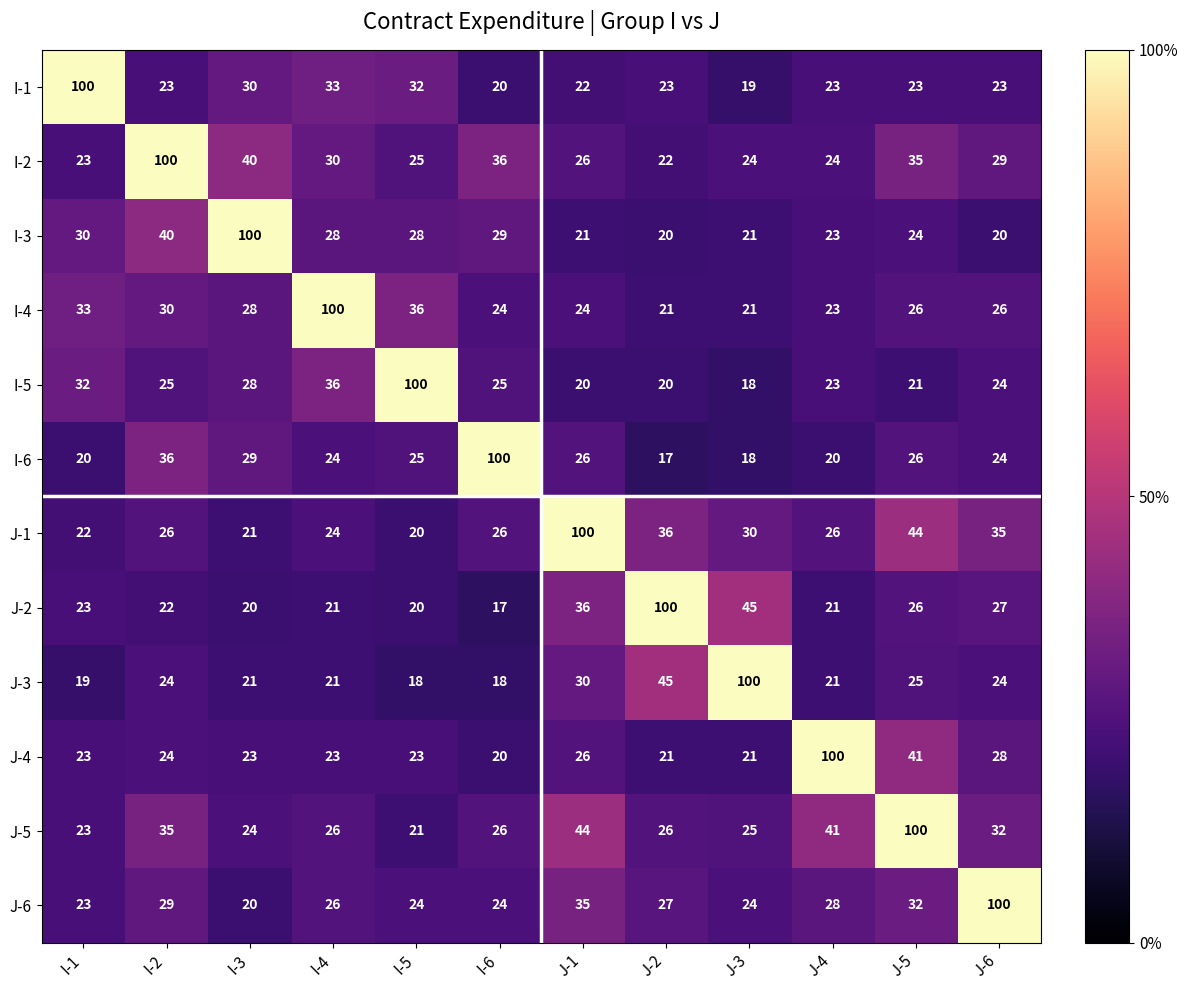

At how many categories does at least one series exceed 55?

12